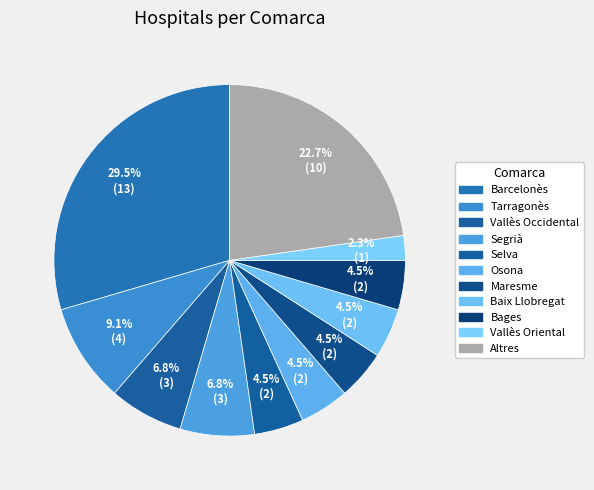

Which category has the biggest portion of the pie?

Barcelonès